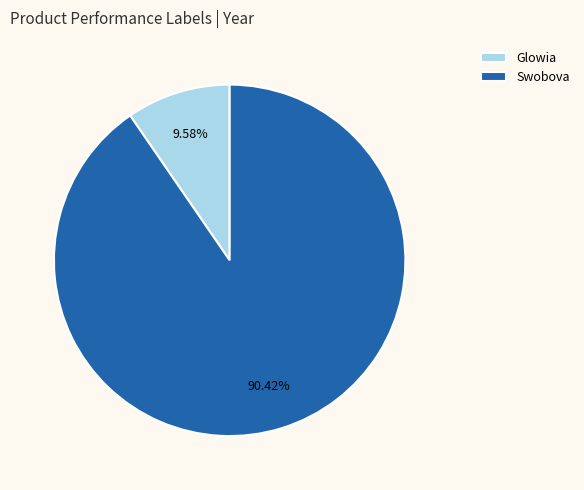

Do Swobova and Glowia together represent more than half of the pie?

Yes